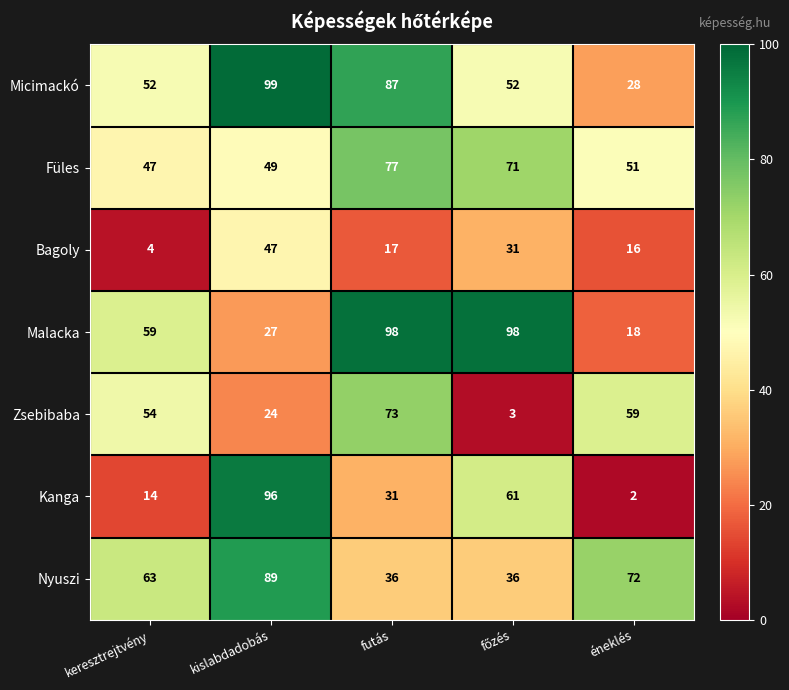

At kislabdadobás, list the series in order from largest to smallest.

Micimackó, Kanga, Nyuszi, Füles, Bagoly, Malacka, Zsebibaba